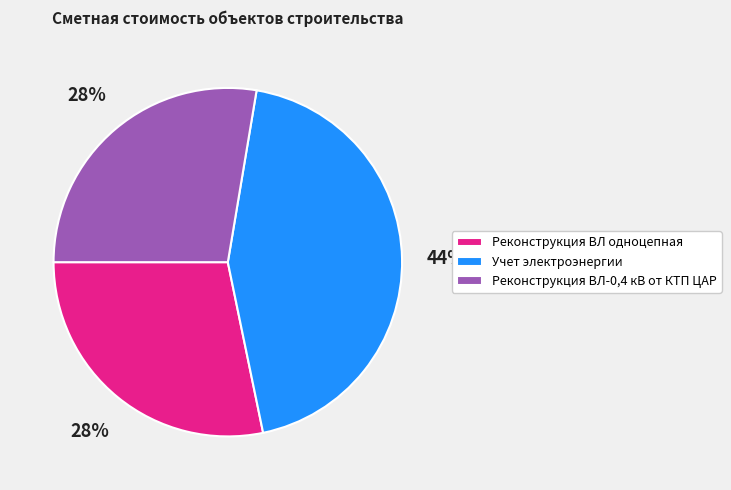

What is the largest slice in the pie chart?

Учет электроэнергии